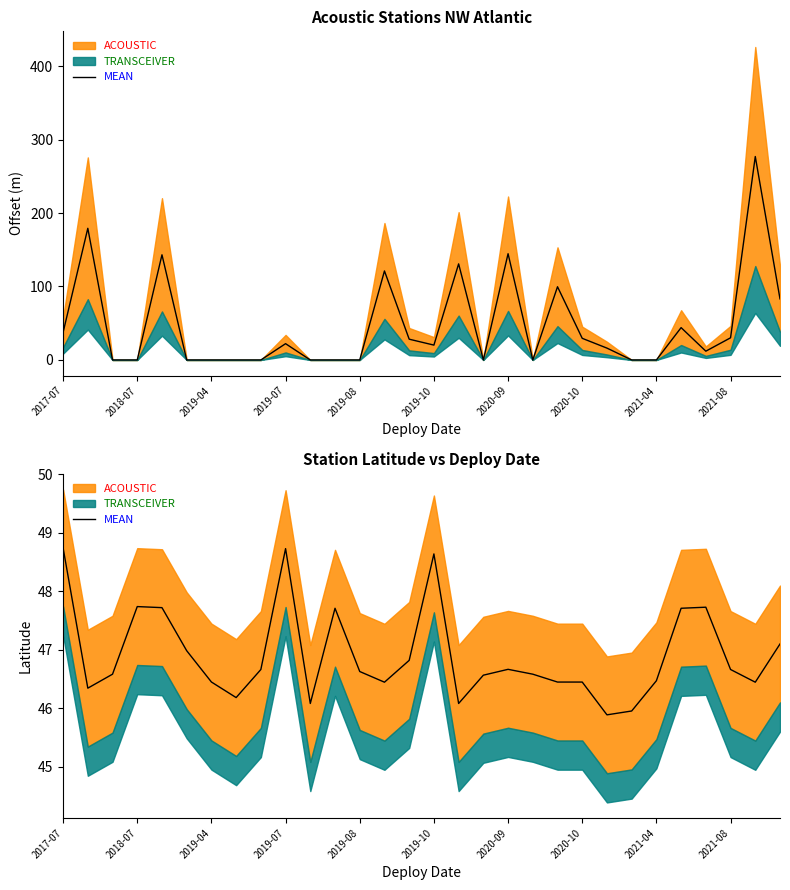

Which category has the highest value across all series?

2017-07